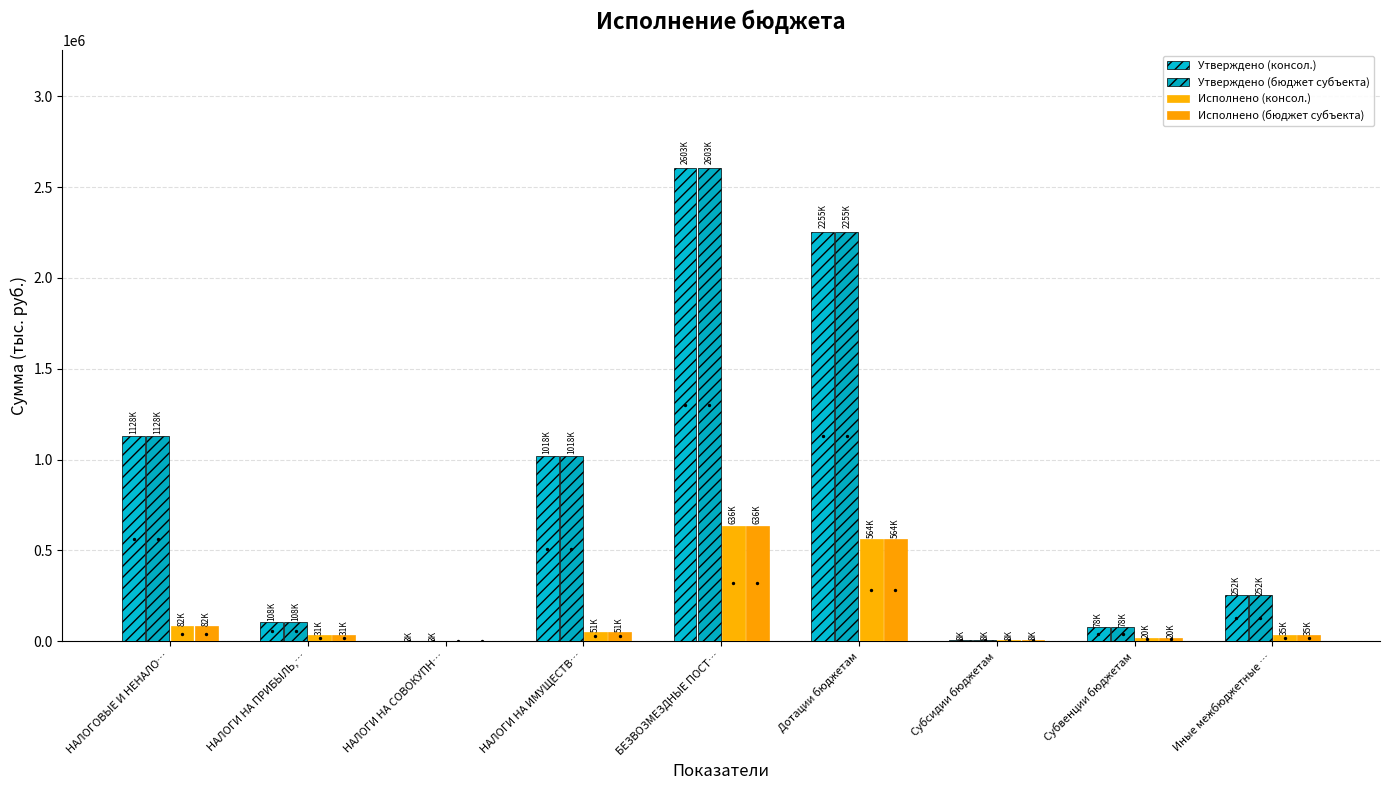

What are all the series names shown in the legend?

Утверждено (консол.), Утверждено (бюджет субъекта), Исполнено (консол.), Исполнено (бюджет субъекта)